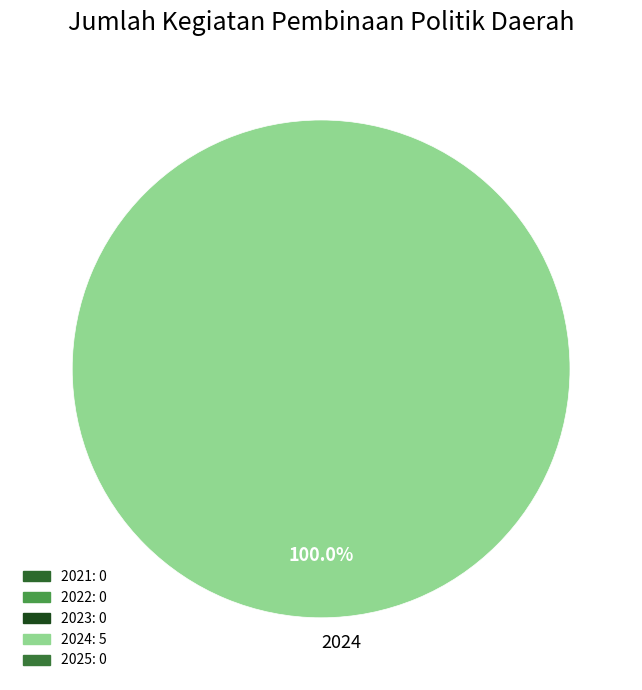

Rank the categories by value from lowest to highest.

2024